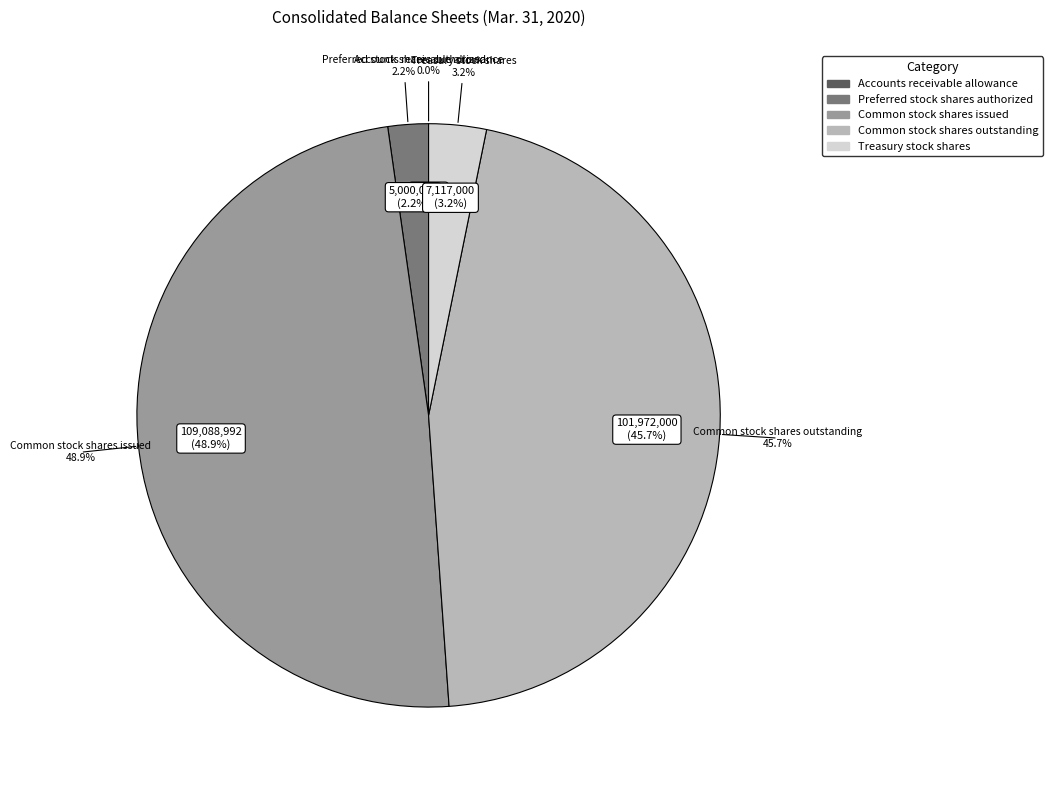

What is the change in value from Preferred stock shares authorized to Common stock shares issued?

+104089000